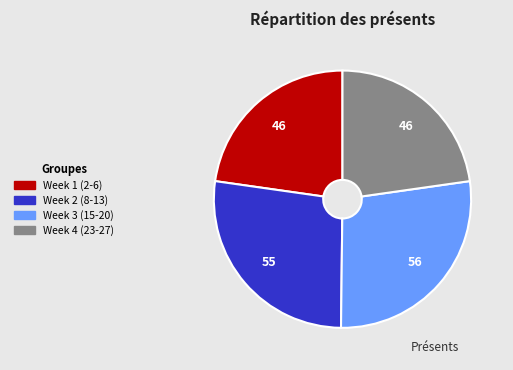

Is there any slice that represents more than half of the pie?

No